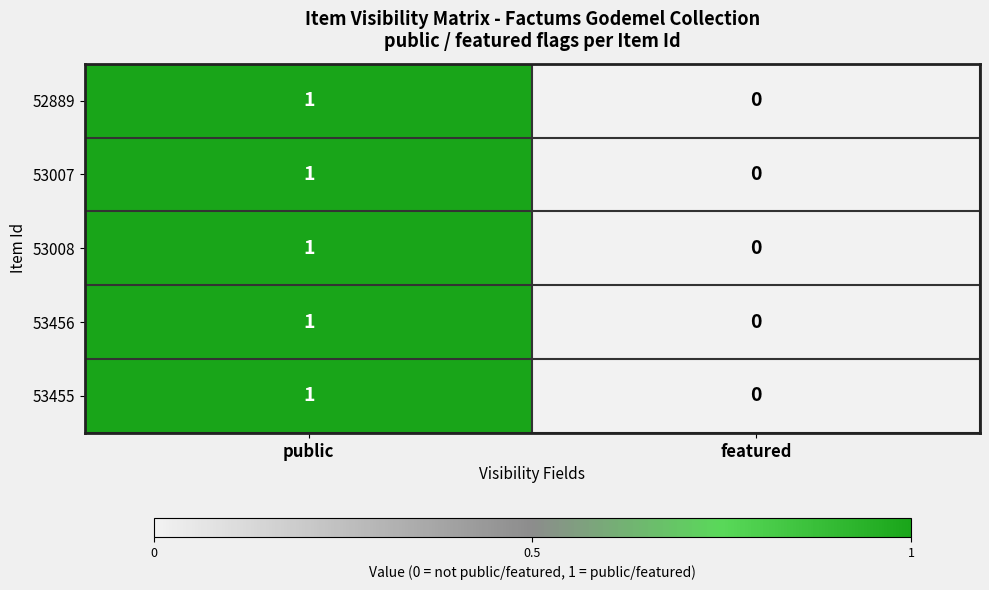

Is the value of 53455 at featured greater than the value of 52889 at public?

No